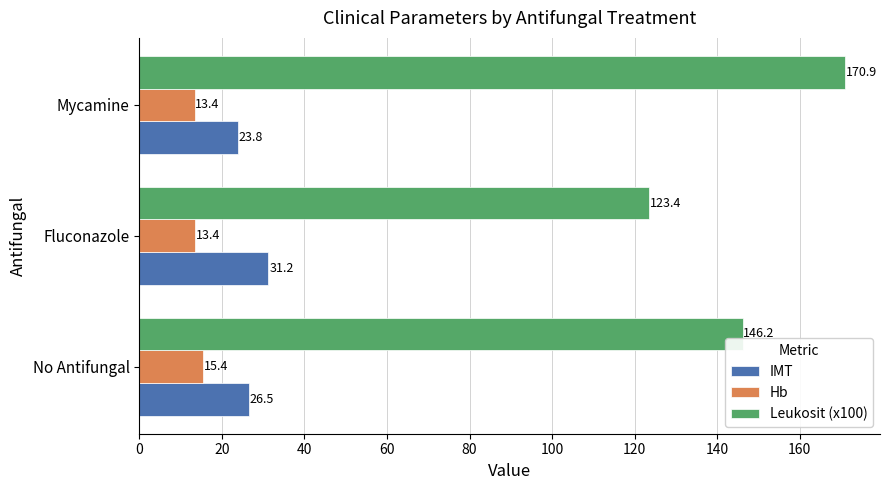

The IMT series shows 14.4 at No Antifungal. True or false?

False